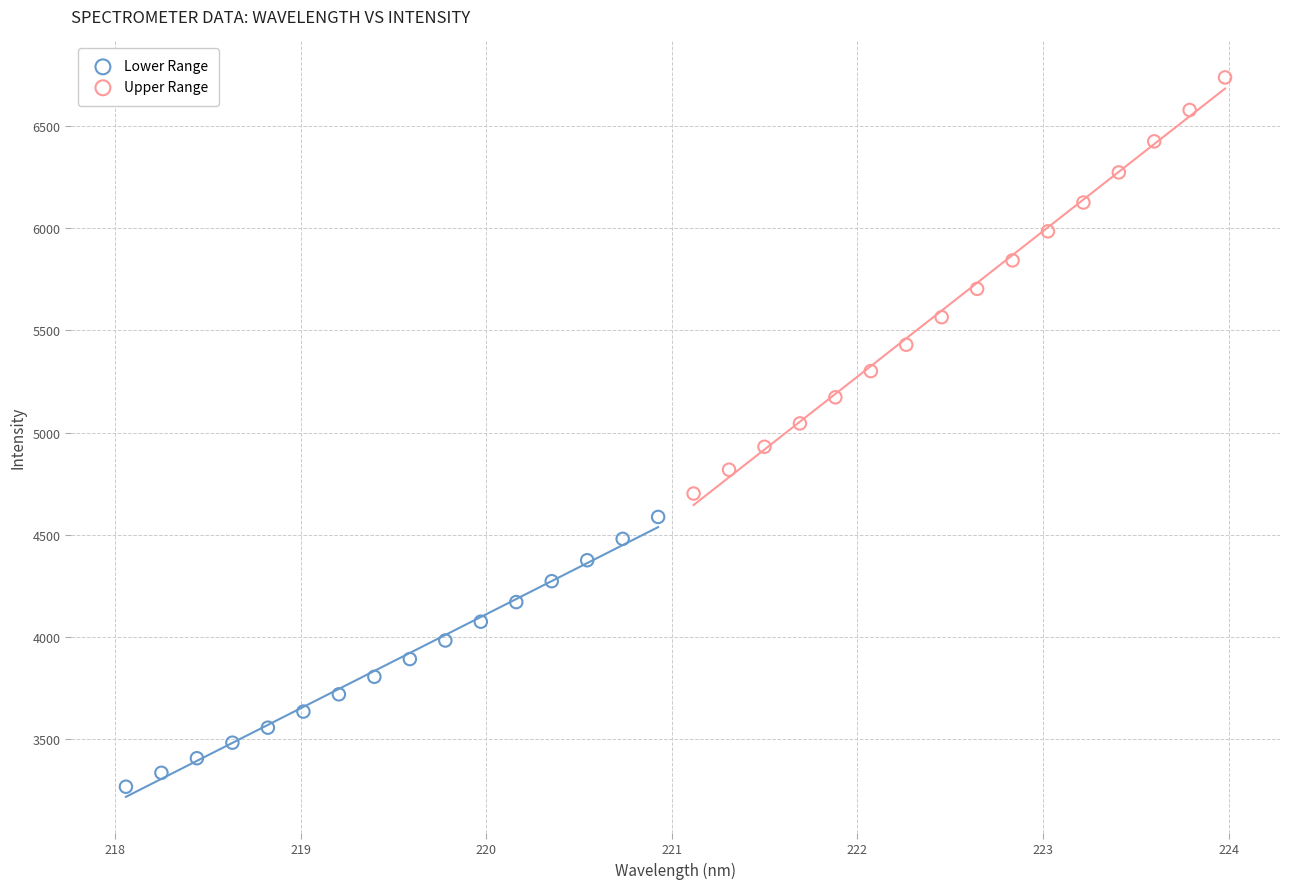

What are all the series names shown in the legend?

Lower Range, Upper Range